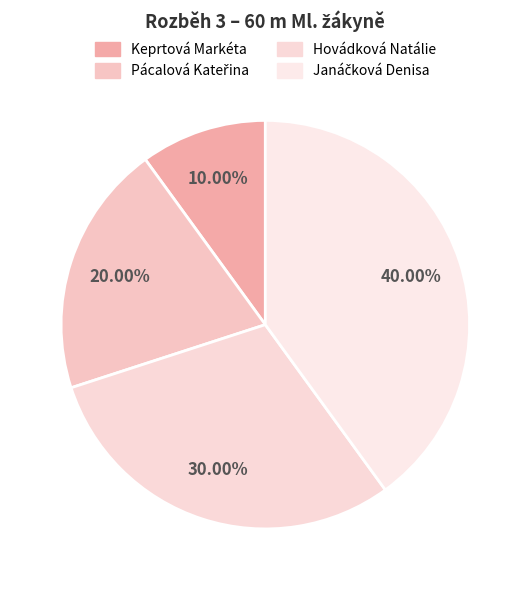

To the nearest percent, what is the difference between the Keprtová Markéta and Hovádková Natálie slice percentages?

20%